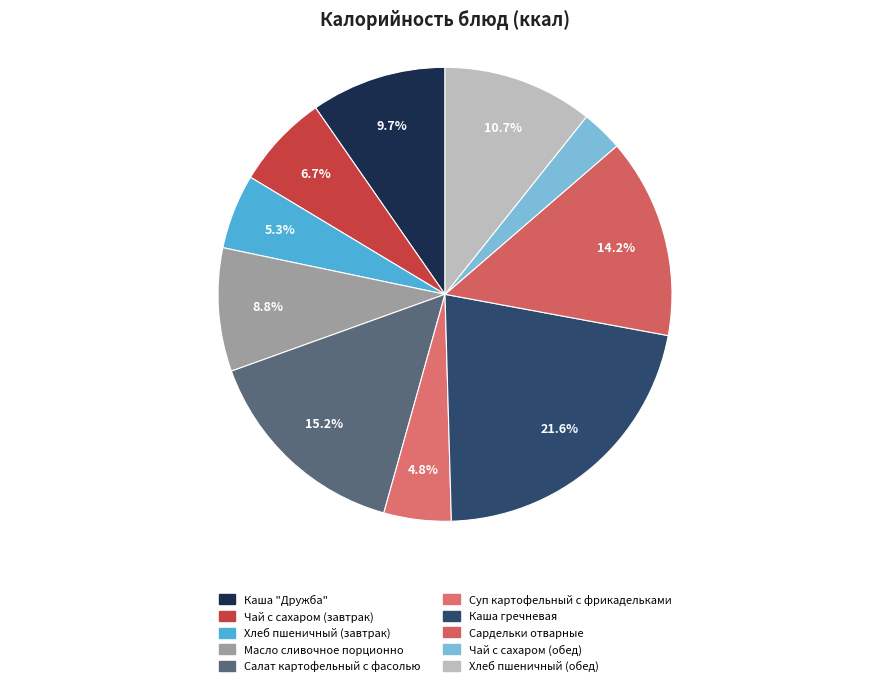

What percentage is the Чай с сахаром (обед) slice, to the nearest percent?

3%